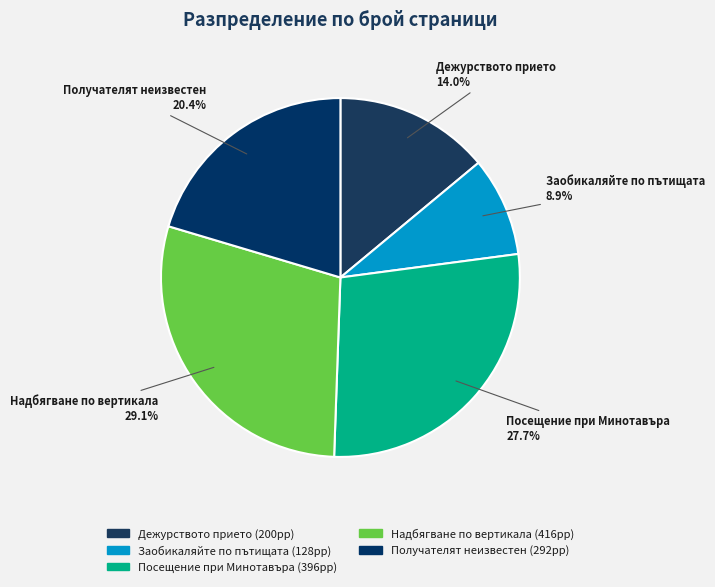

To the nearest percent, what is the average slice percentage?

20%